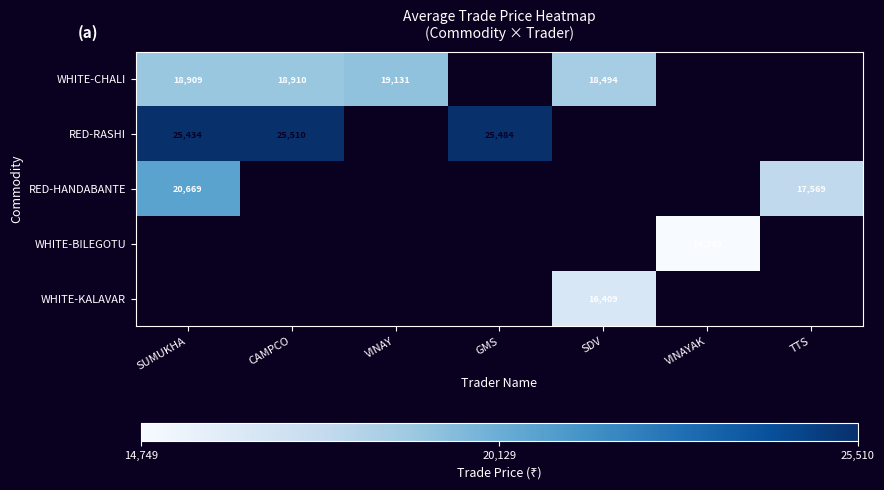

At how many categories does at least one series exceed 23545?

3